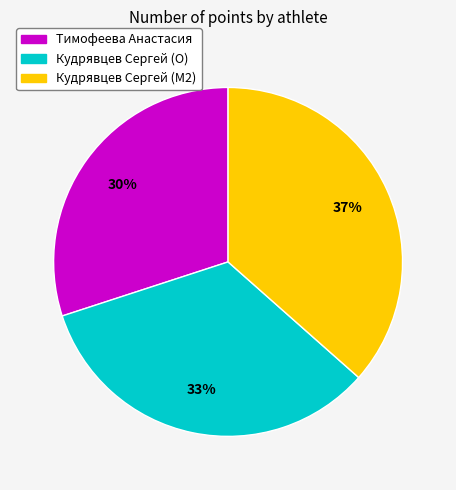

How many segments does this pie chart have?

3